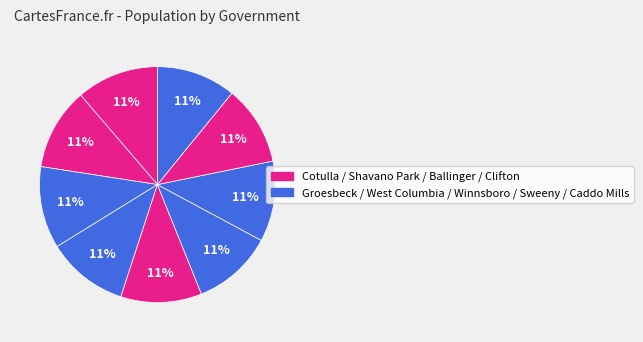

Is there a majority slice in this chart?

No